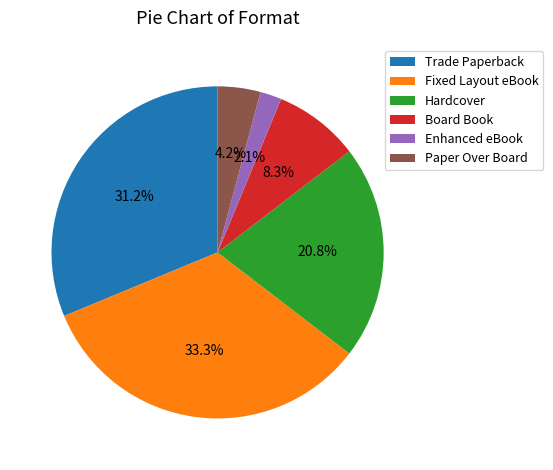

To the nearest percent, what portion does Enhanced eBook represent?

2%